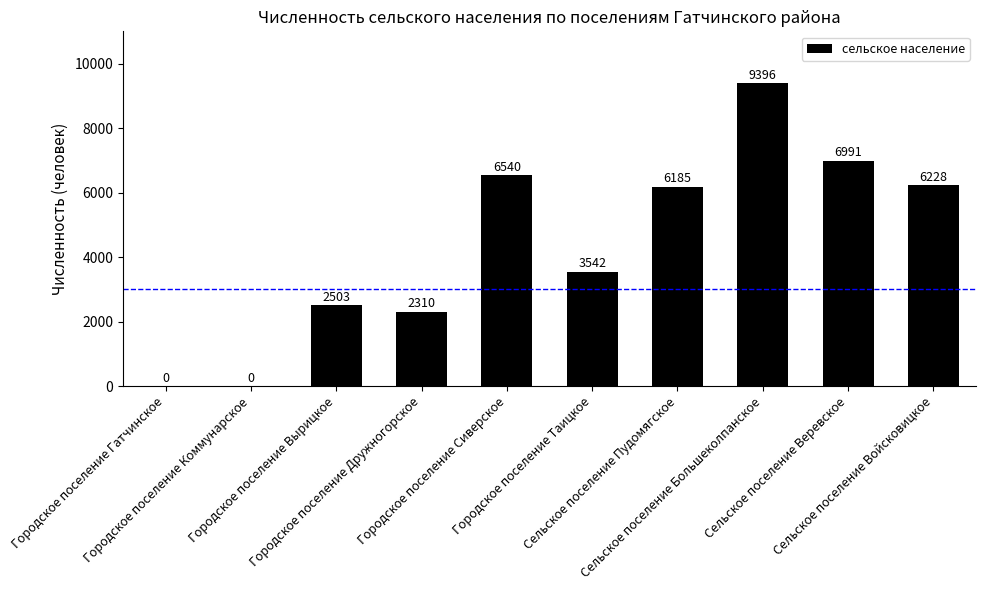

How many values are above zero?

8